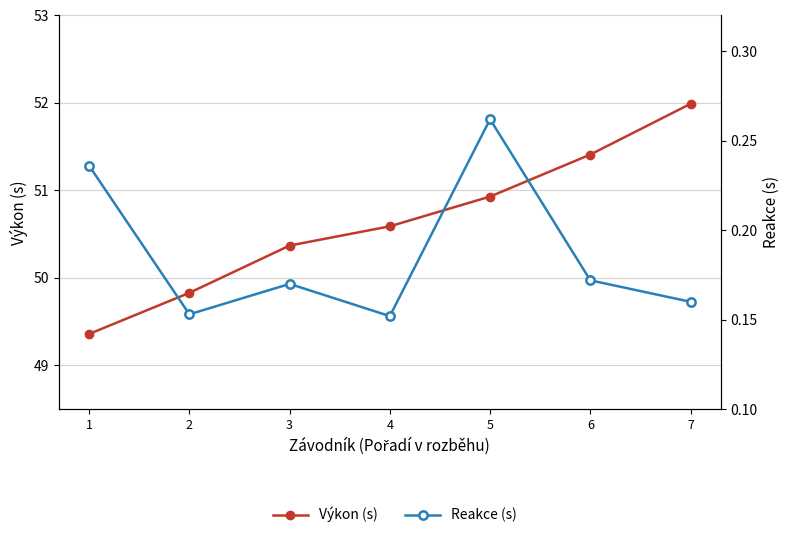

Which label corresponds to the smallest value in the chart?

4